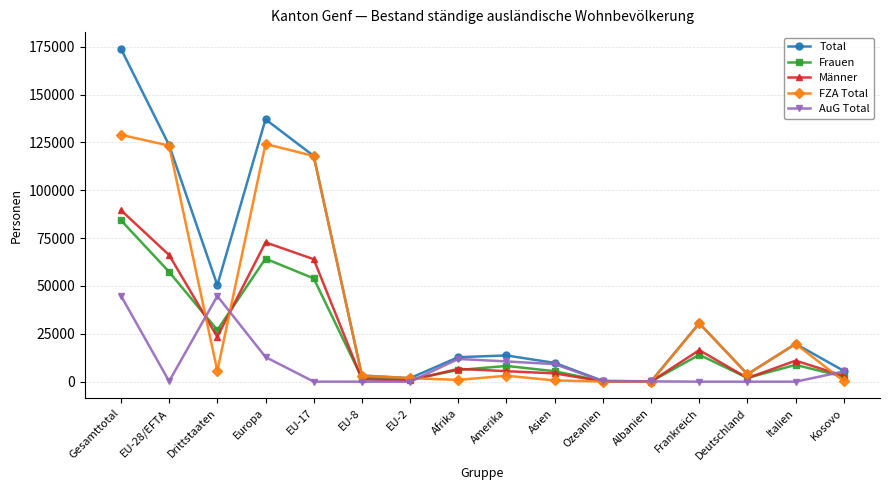

At which label does Männer first exceed 6709?

Gesamttotal